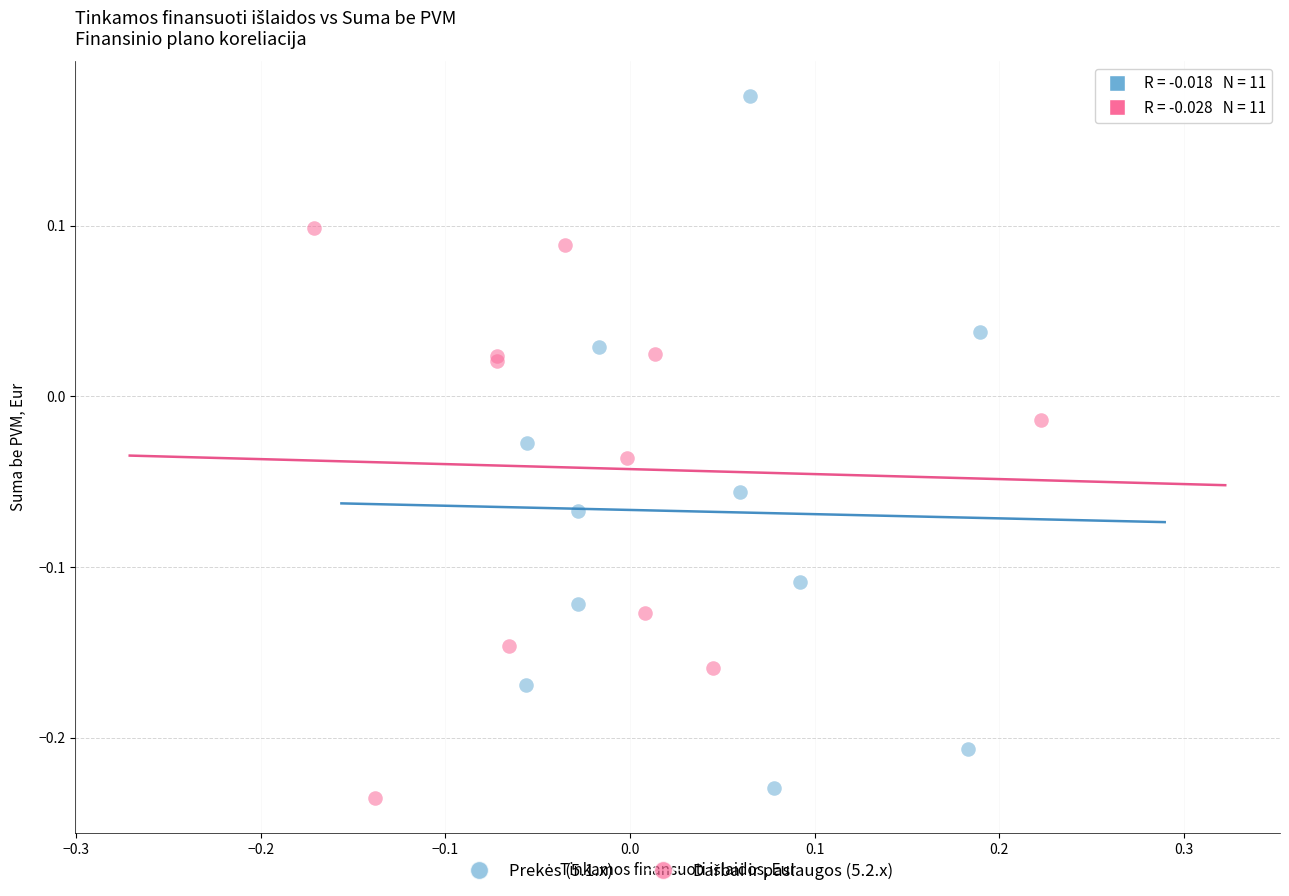

Which series contains the lowest Y value?

Darbai ir paslaugos (5.2.x)